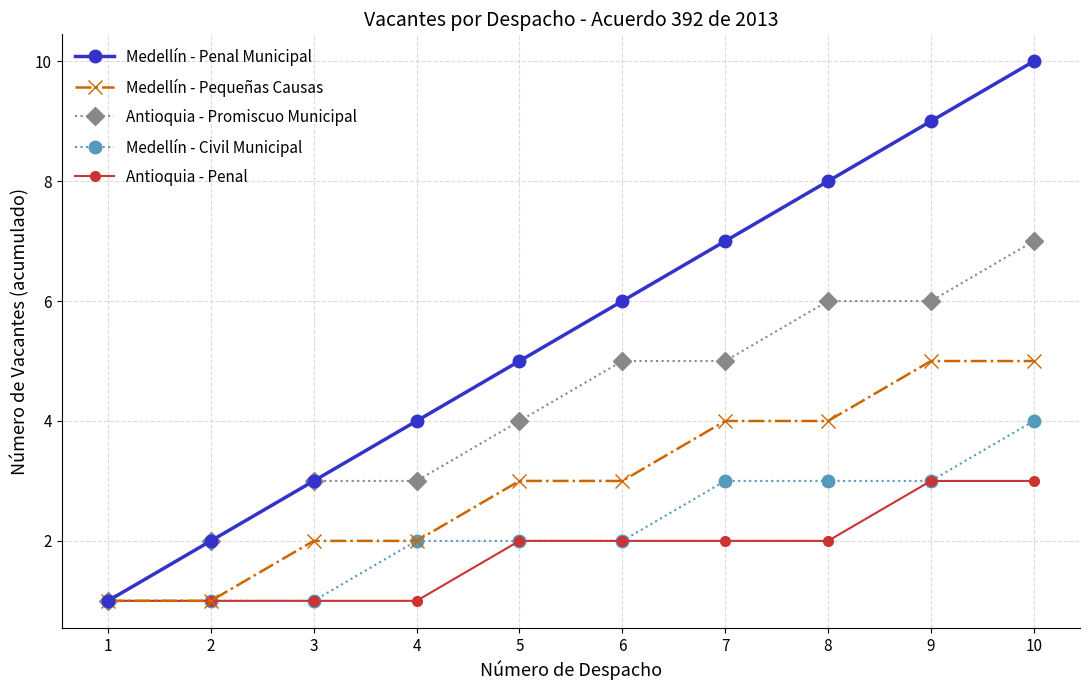

True or false: Medellín - Penal Municipal has more than 1 interior local peaks.

False